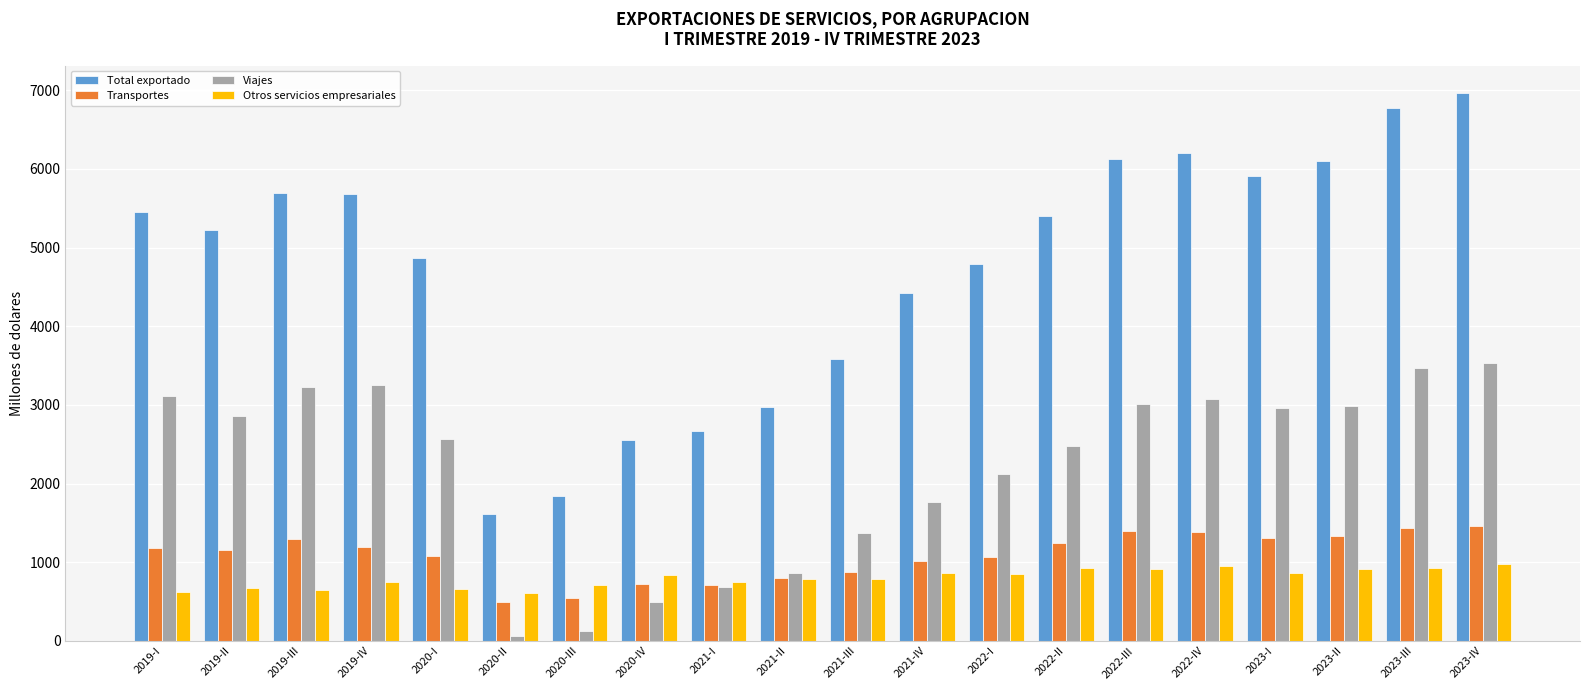

How many bars are there in total?

80